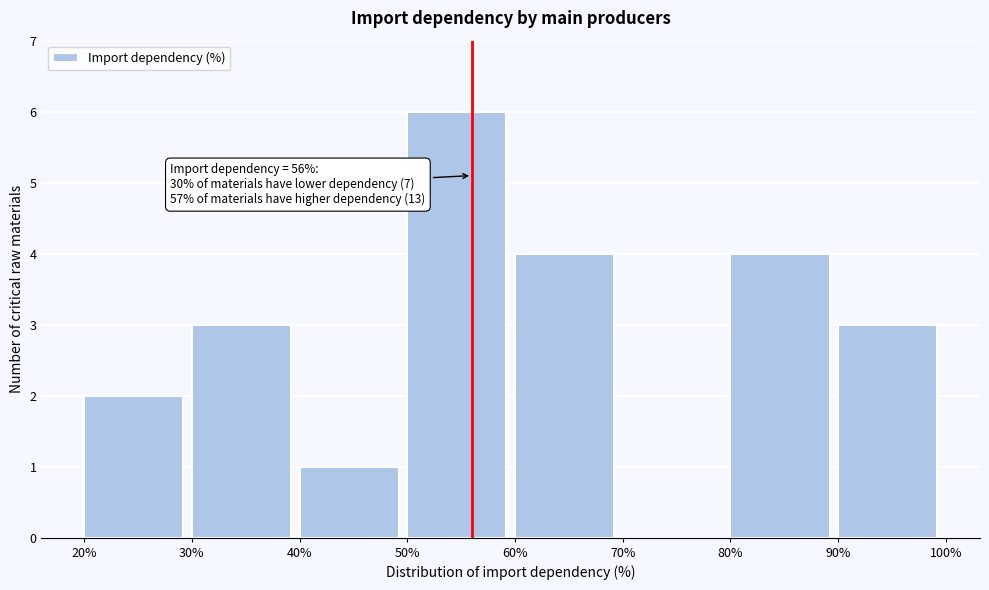

Over which range of the x-axis is the bar tallest?

50% to 60%